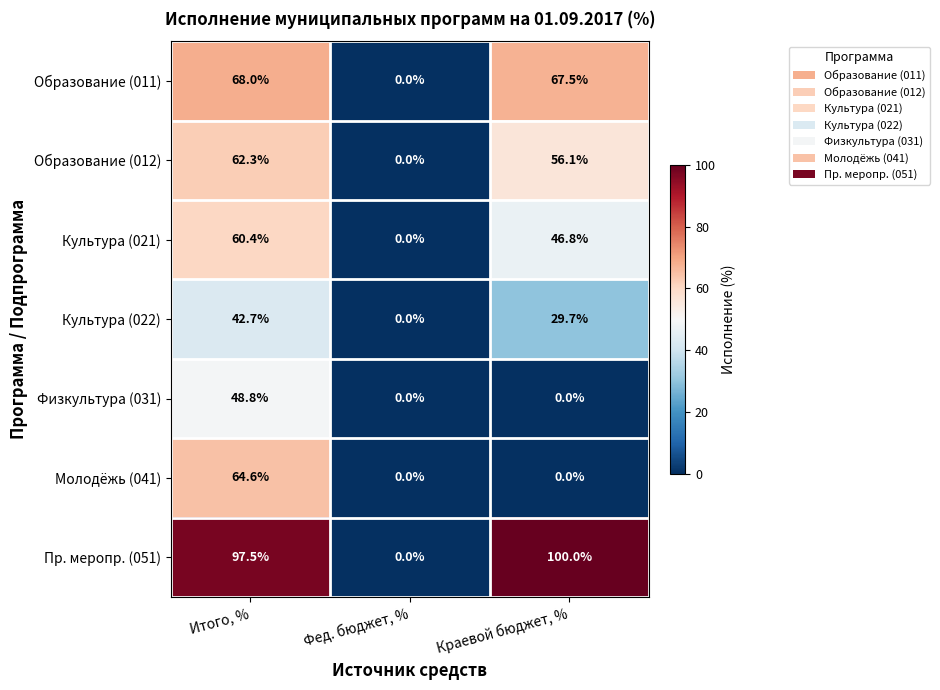

What is the greatest value displayed?

100.0